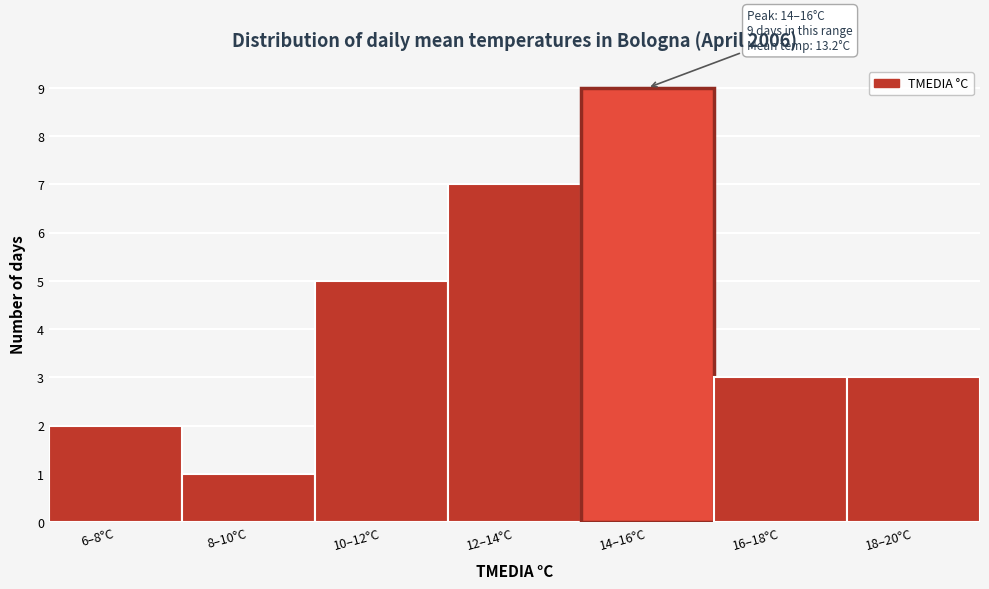

Reading left to right, extract all data points from this chart.

2	1	5	7	9	3	3